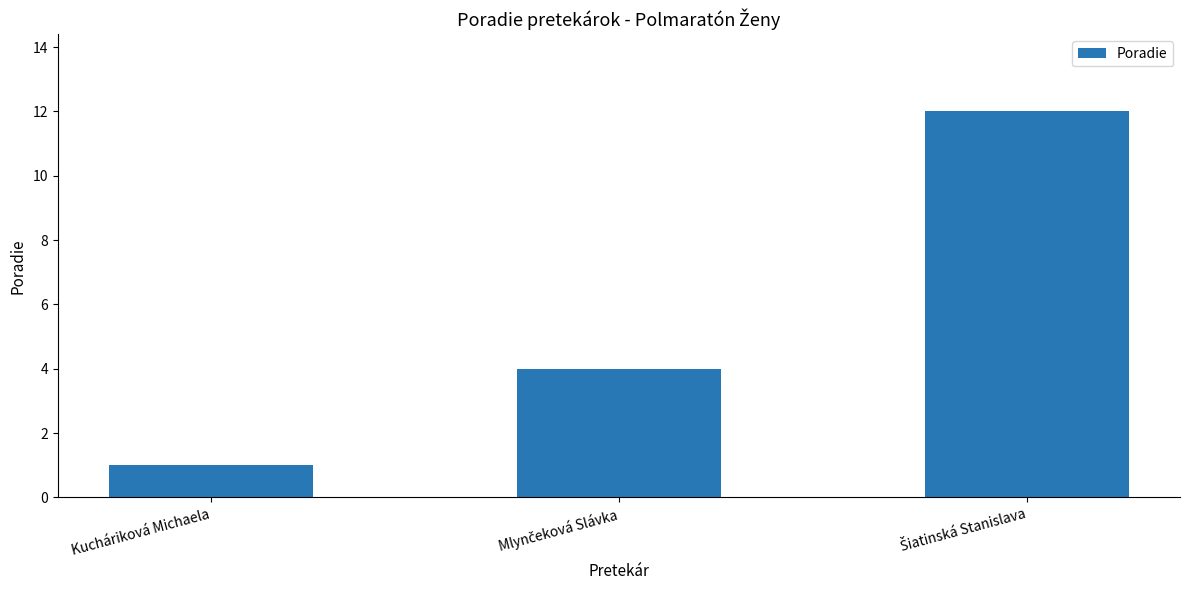

What is the sum of all values?

17